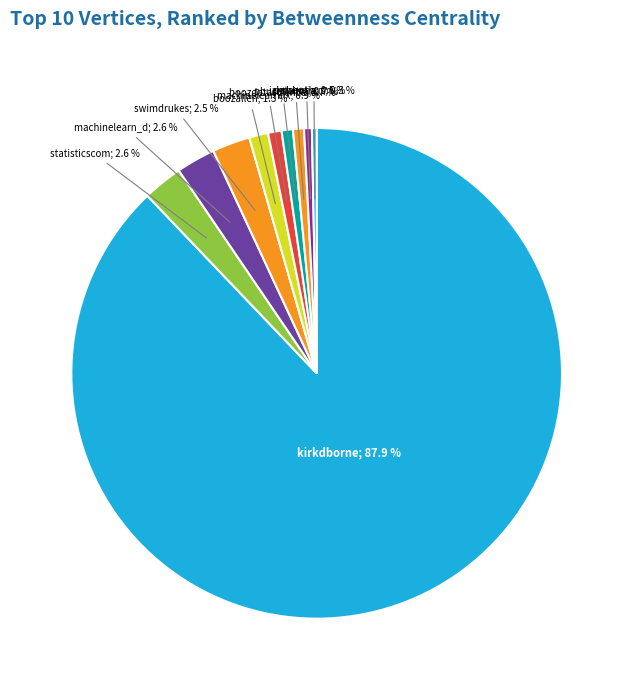

To the nearest percent, what is the difference between the largest and smallest slice percentages?

88%